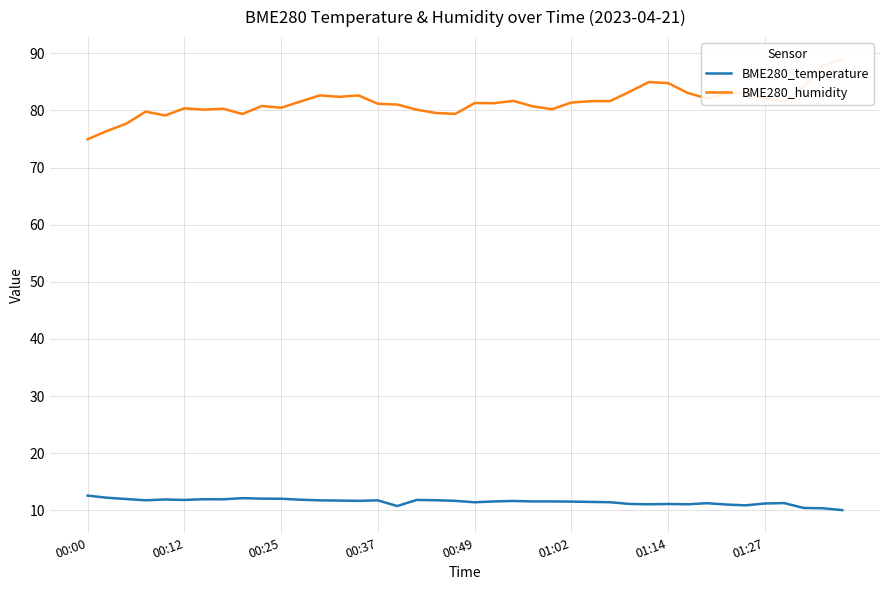

Is it true that BME280_temperature equals 12.6 at 00:00?

True